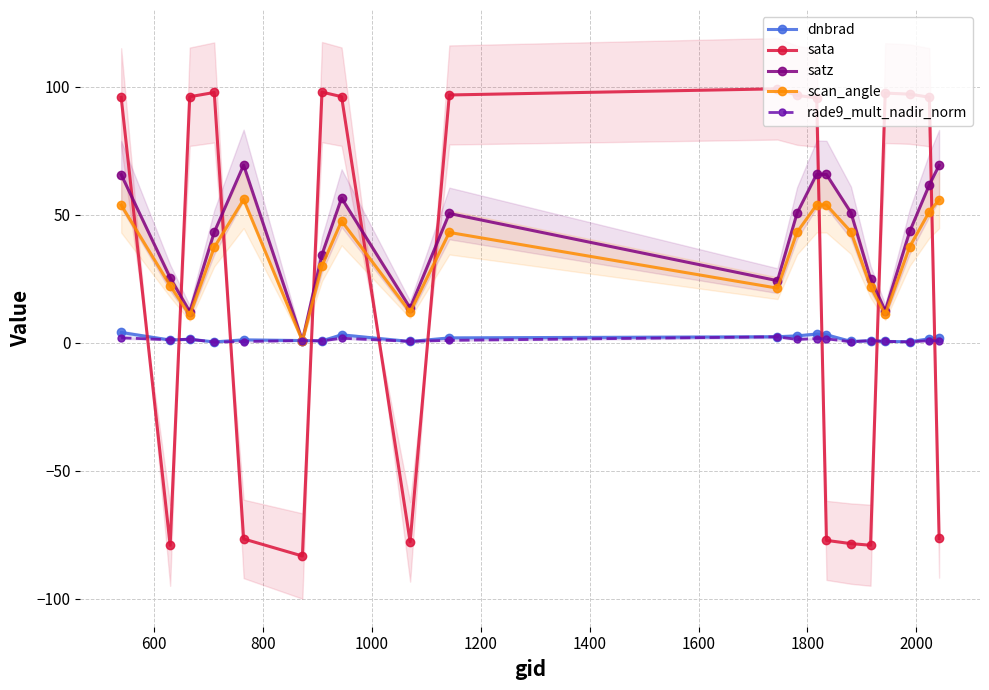

True or false: sata and rade9_mult_nadir_norm intersect in this chart.

True